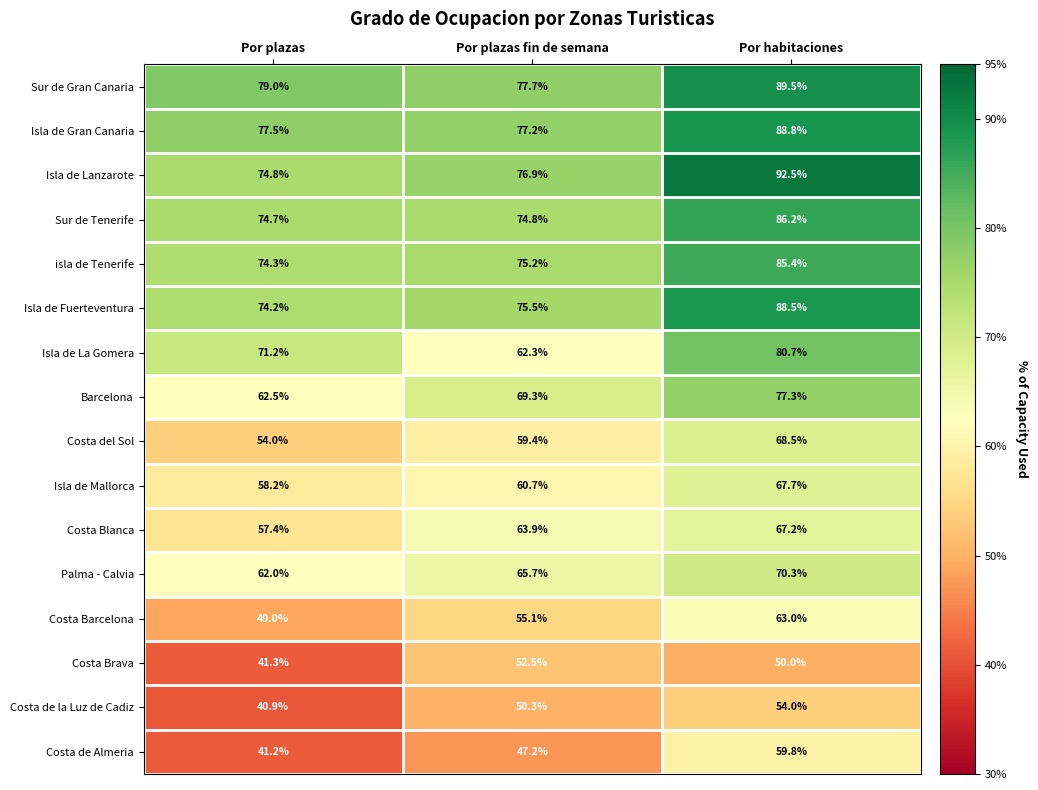

Read the Sur de Tenerife value at Por plazas.

74.7